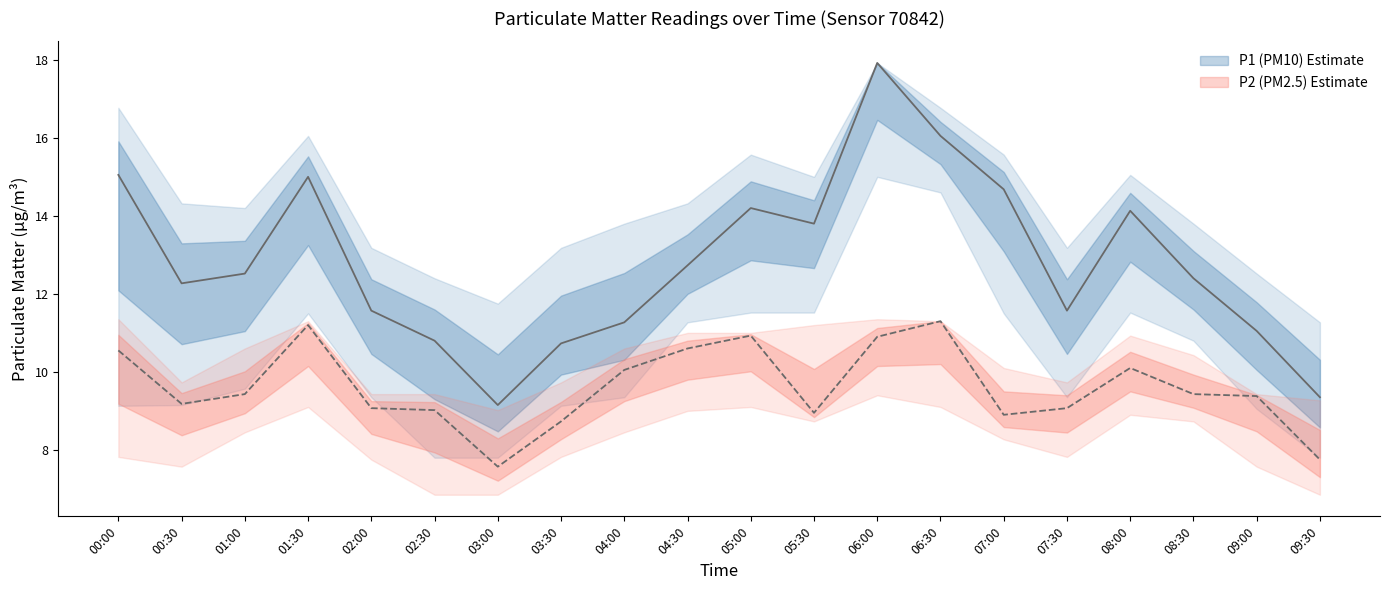

Which series changed the most between 01:00 and 09:30?

P1